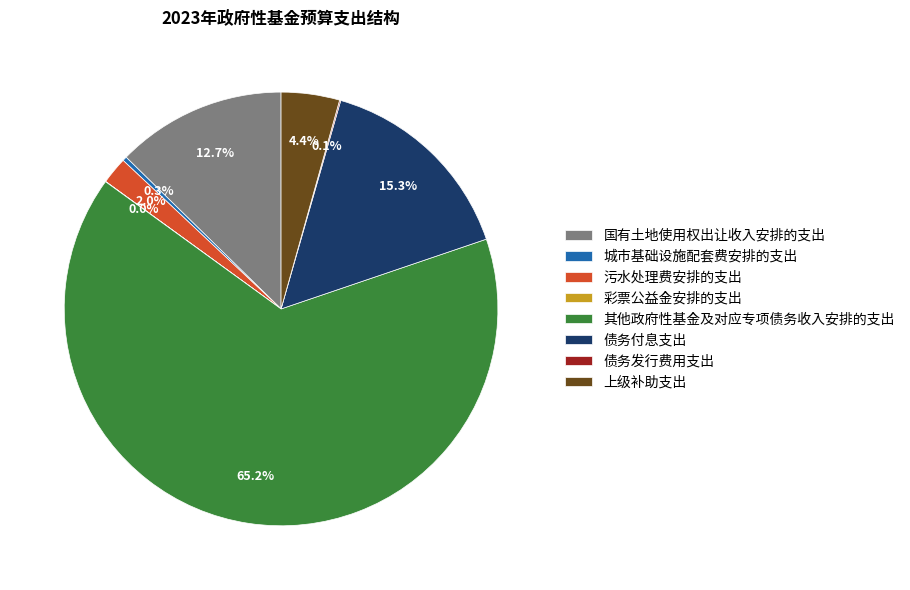

Which has a higher value, 城市基础设施配套费安排的支出 or 其他政府性基金及对应专项债务收入安排的支出?

其他政府性基金及对应专项债务收入安排的支出